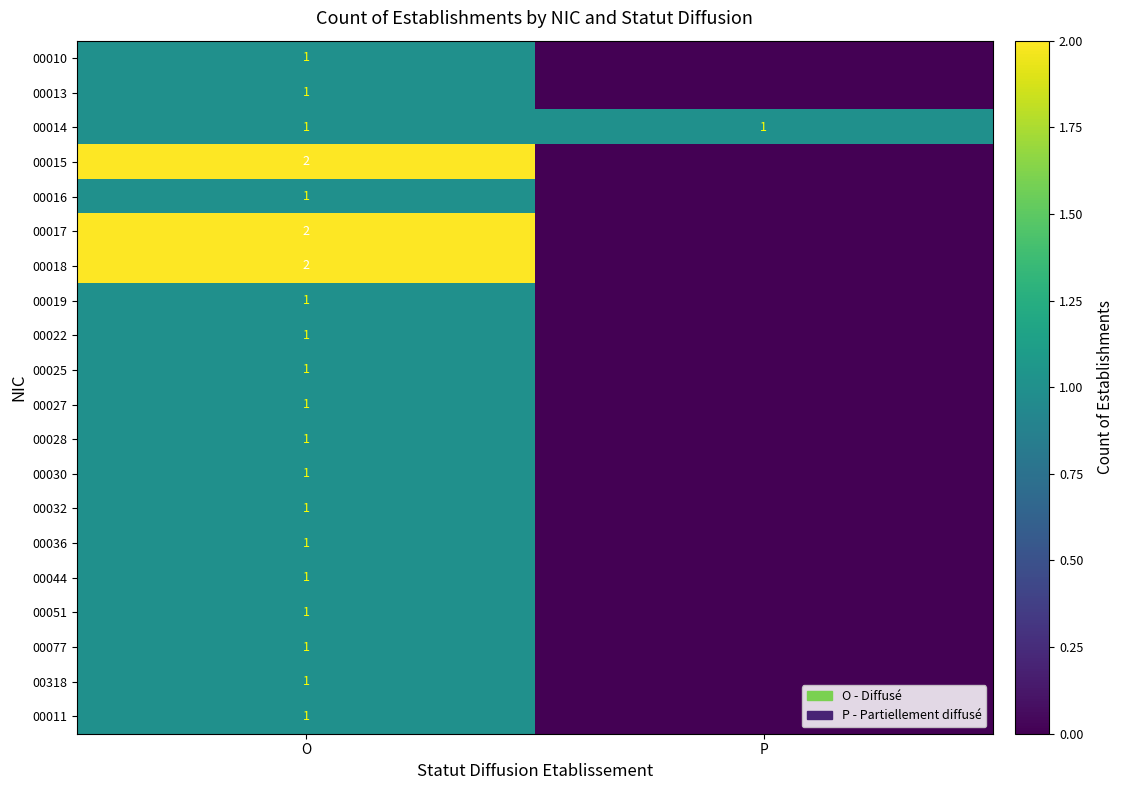

The 00019 series shows 1 at O. True or false?

True